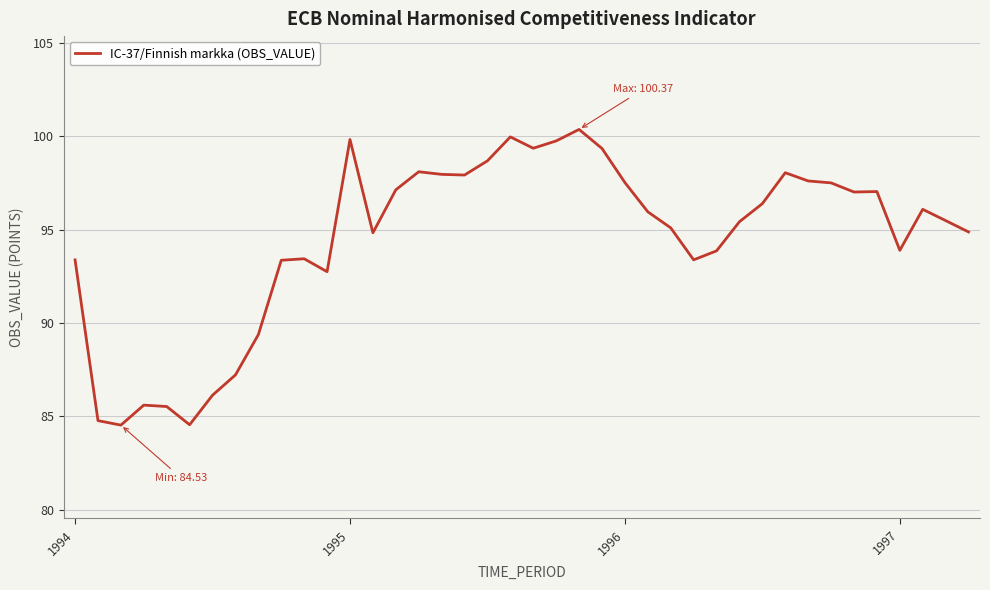

What is the smallest value displayed?

84.5